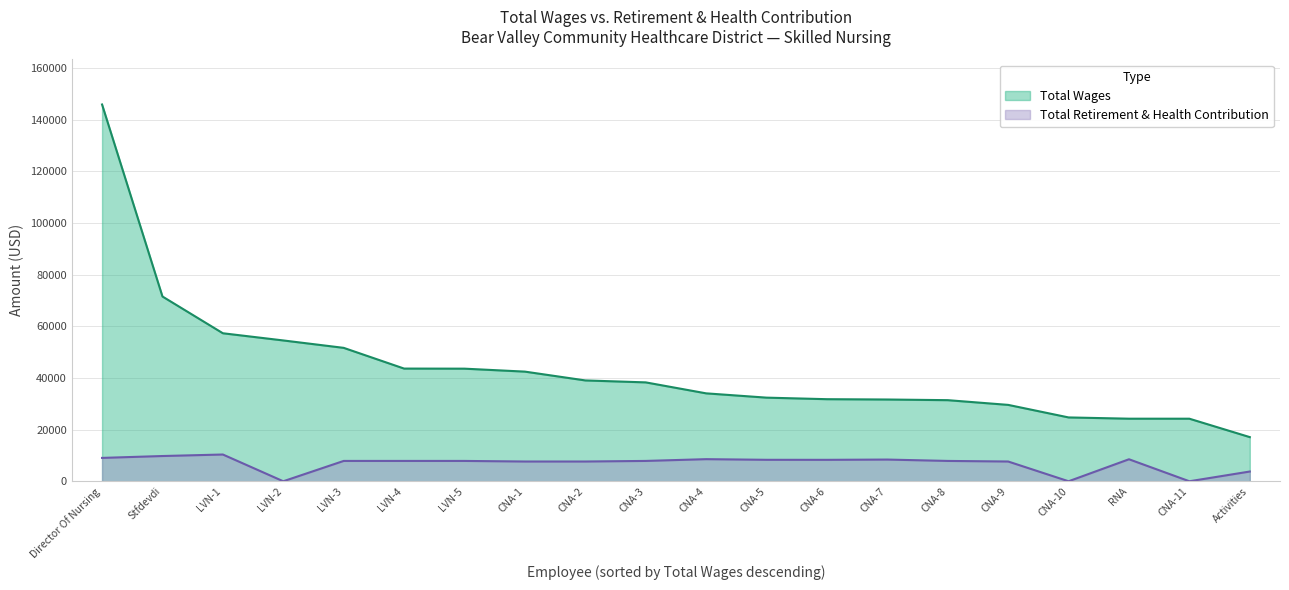

What is the average value of the Total Wages series?

43445